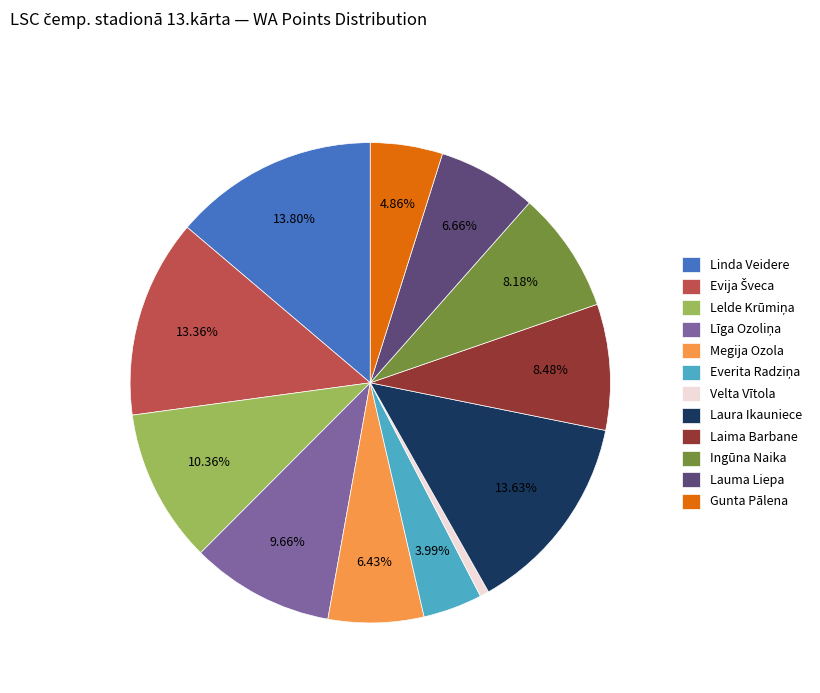

Is there a majority slice in this chart?

No